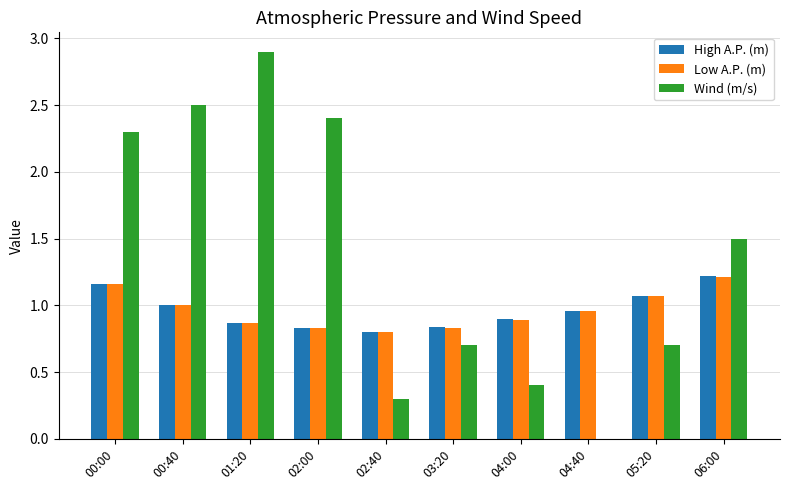

What is the difference between the Low A.P. (m) values at 00:40 and 02:40?

0.2